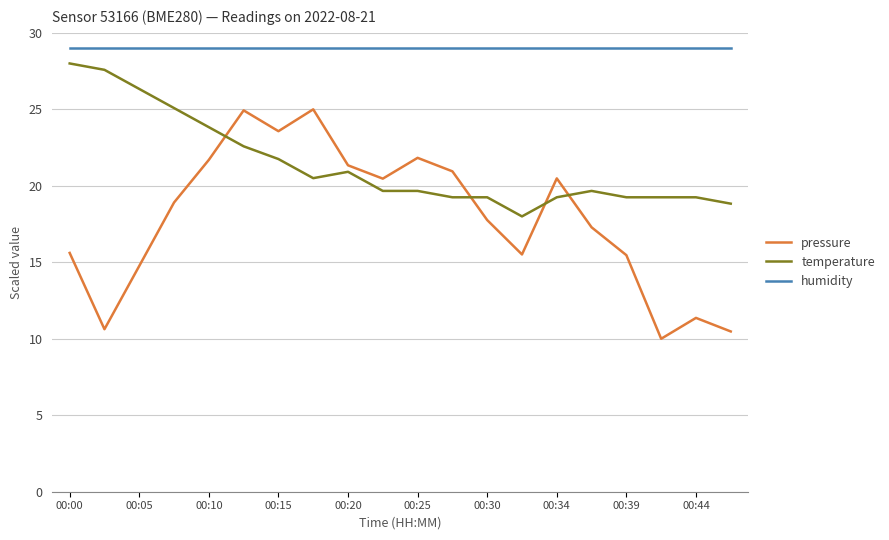

True or false: humidity and pressure cross at least once.

False